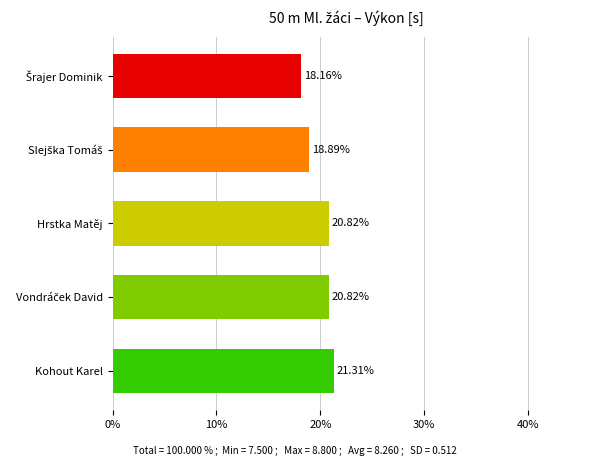

How many bars are there in total?

5